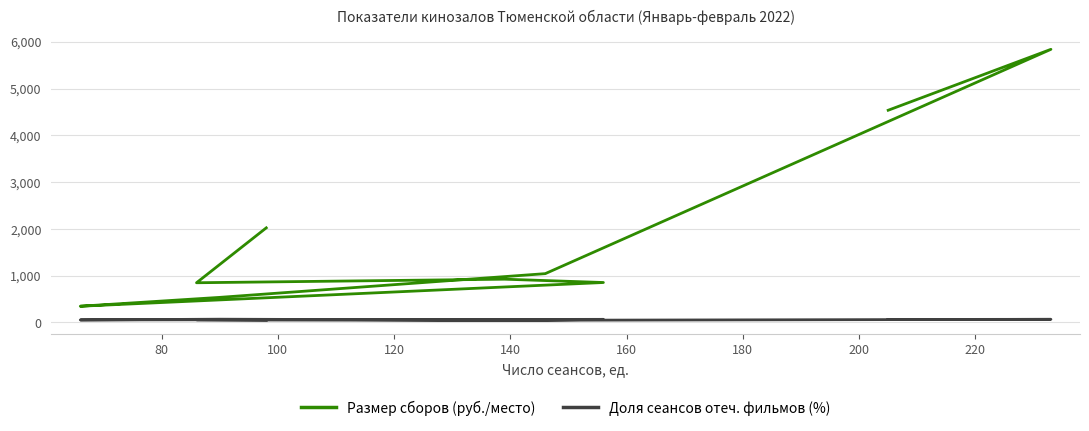

How many lines are shown in the chart?

2